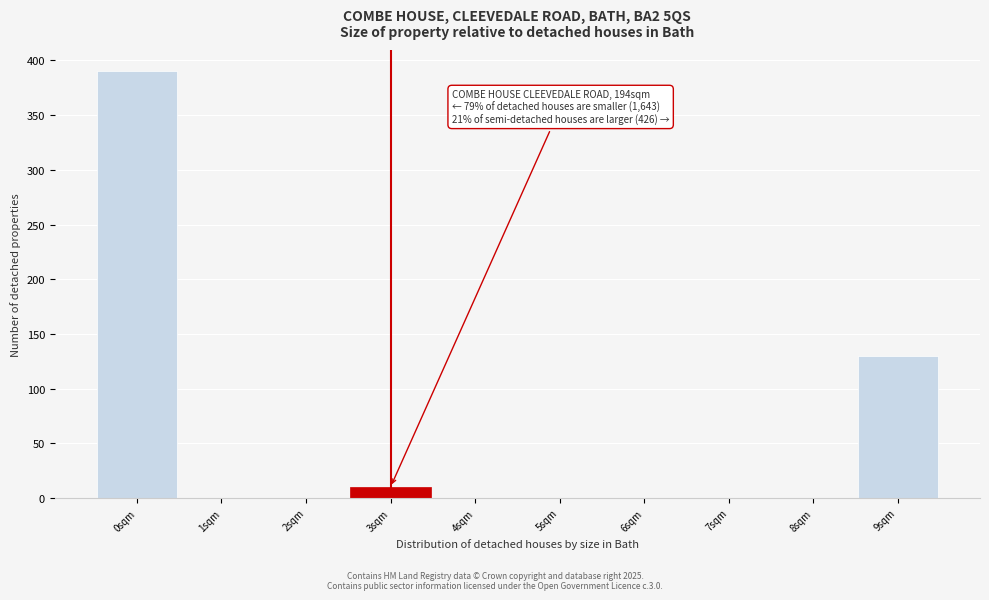

Reading right to left, extract all data points from this chart.

9sqm=130	8sqm=0	7sqm=0	6sqm=0	5sqm=0	4sqm=0	3sqm=10	2sqm=0	1sqm=0	0sqm=390